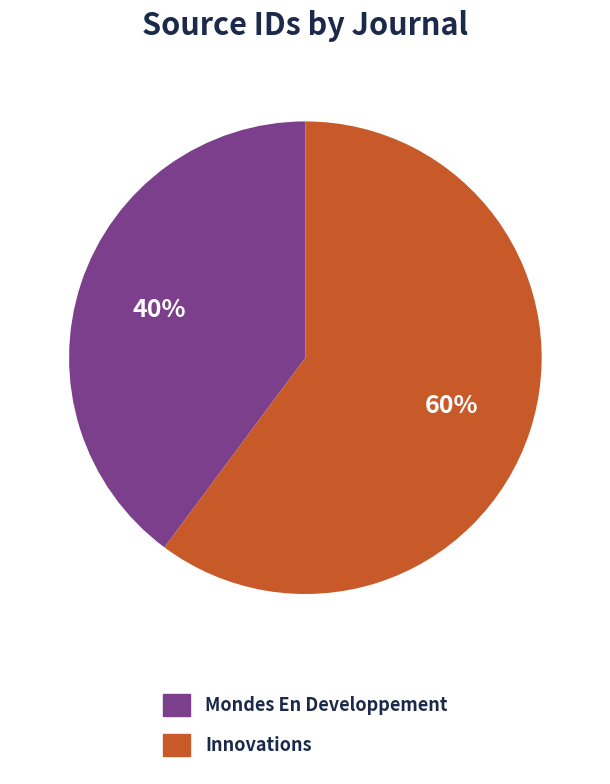

Rank the categories by value from highest to lowest.

Innovations, Mondes En Developpement